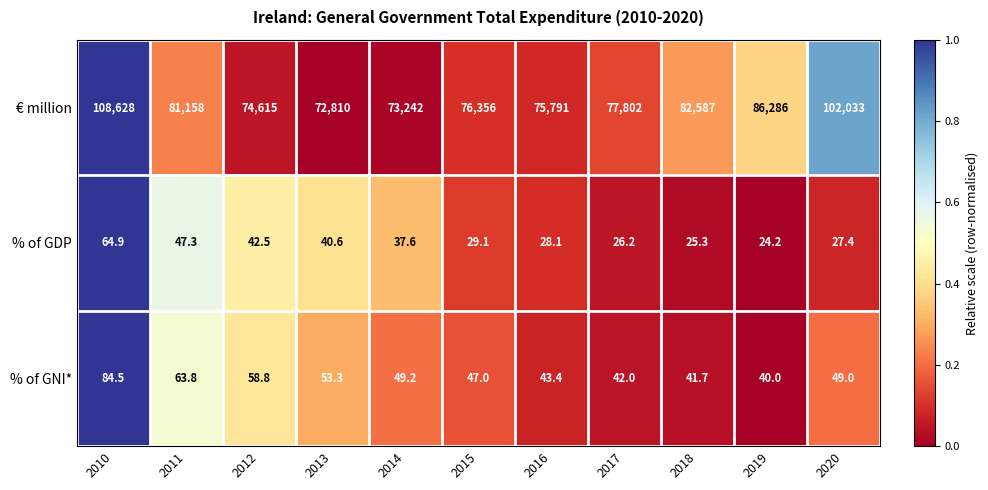

What is the spread (max minus min) of values at 2020?

102005.6